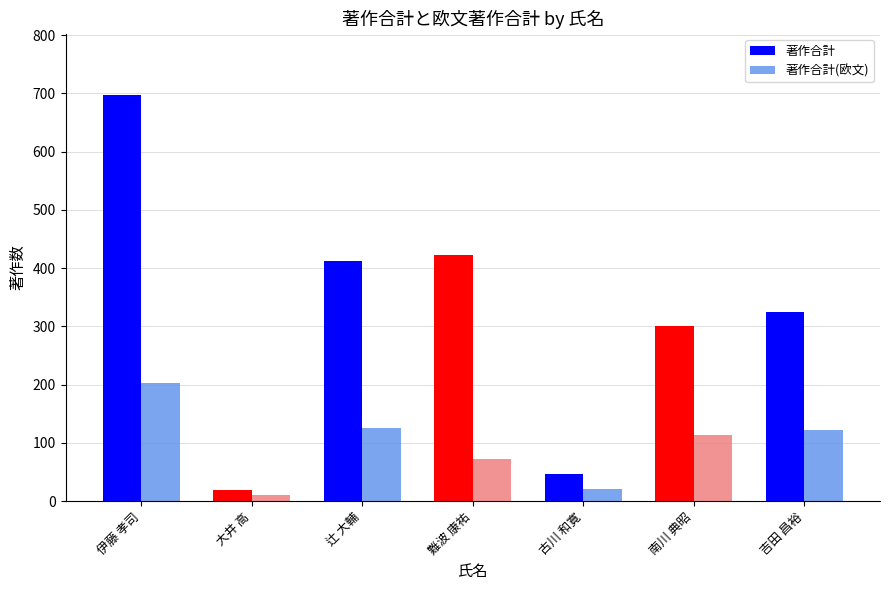

How many data points in 著作合計(欧文) are less than 113?

3